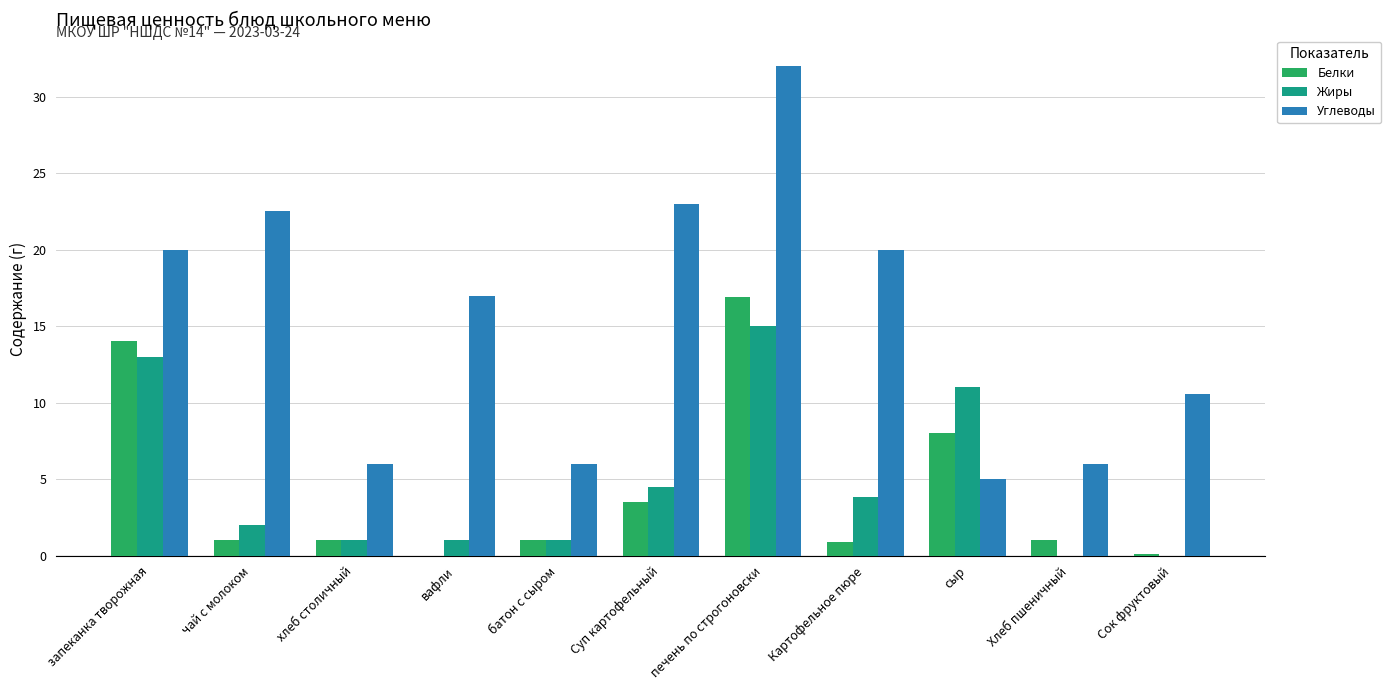

Which series changed the most between Картофельное пюре and Сок фруктовый?

Углеводы